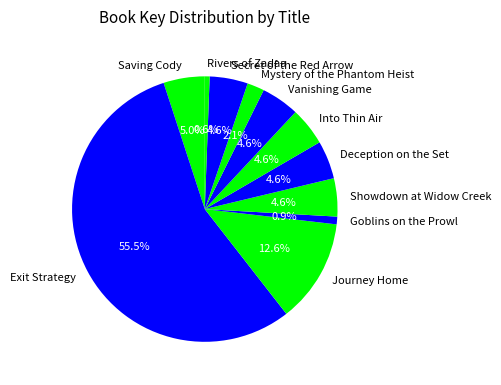

To the nearest percent, what percentage of the pie is Saving Cody?

5%